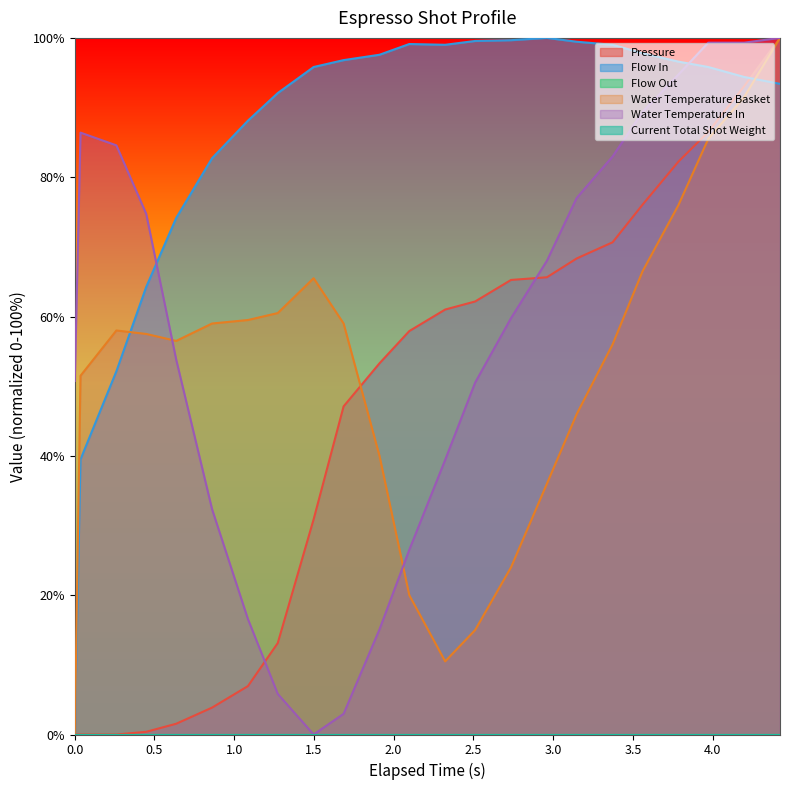

How many lines are shown in the chart?

6